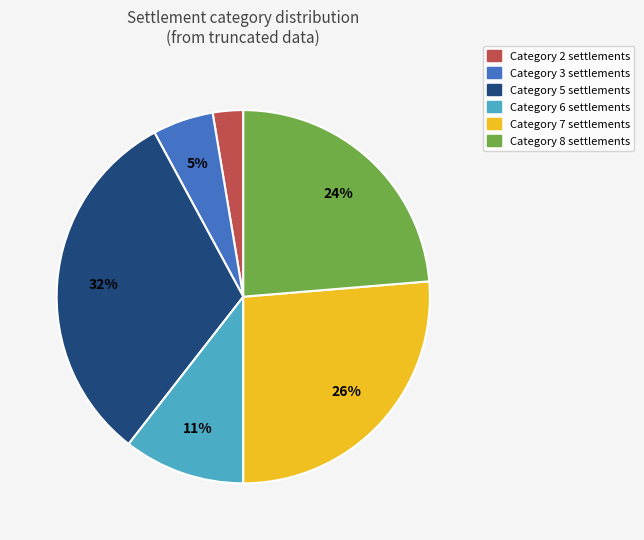

Is there a majority slice in this chart?

No